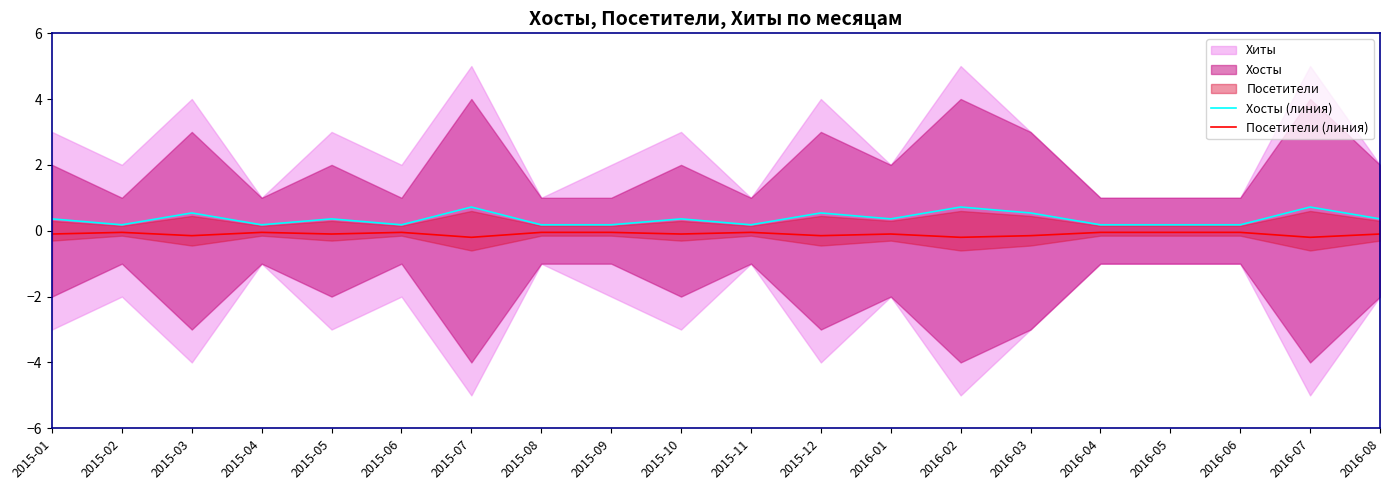

Where is the first local minimum for Хосты (линия)?

2015-02